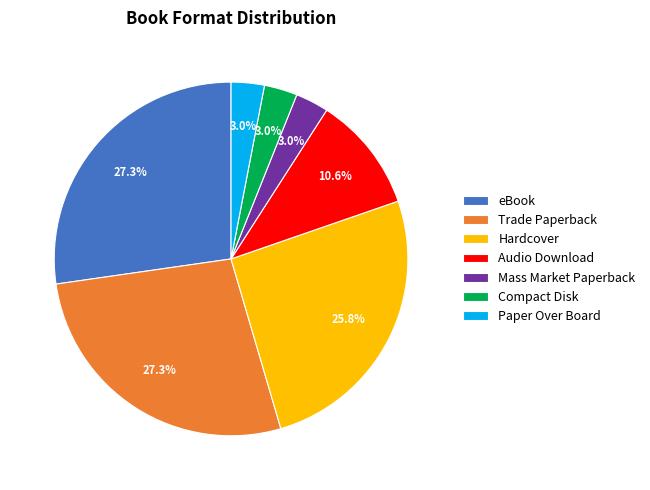

To the nearest percent, what percentage of the pie is Compact Disk?

3%